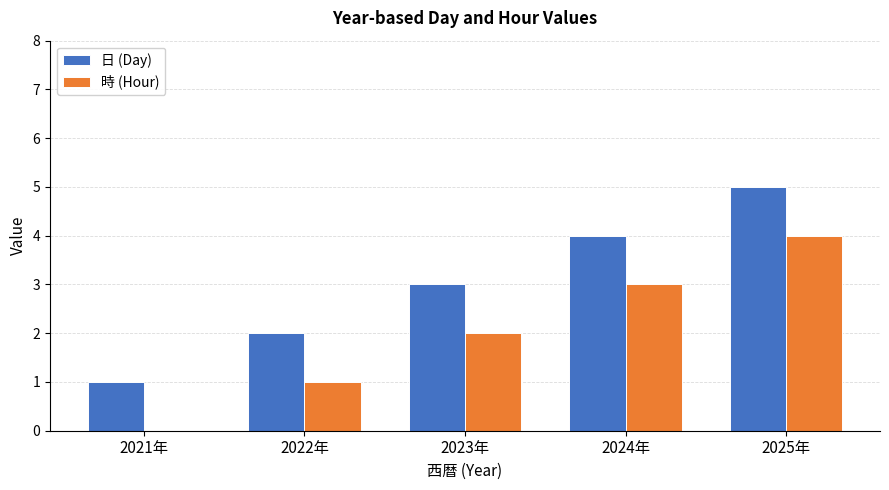

Which series has the largest total across all categories?

日 (Day)